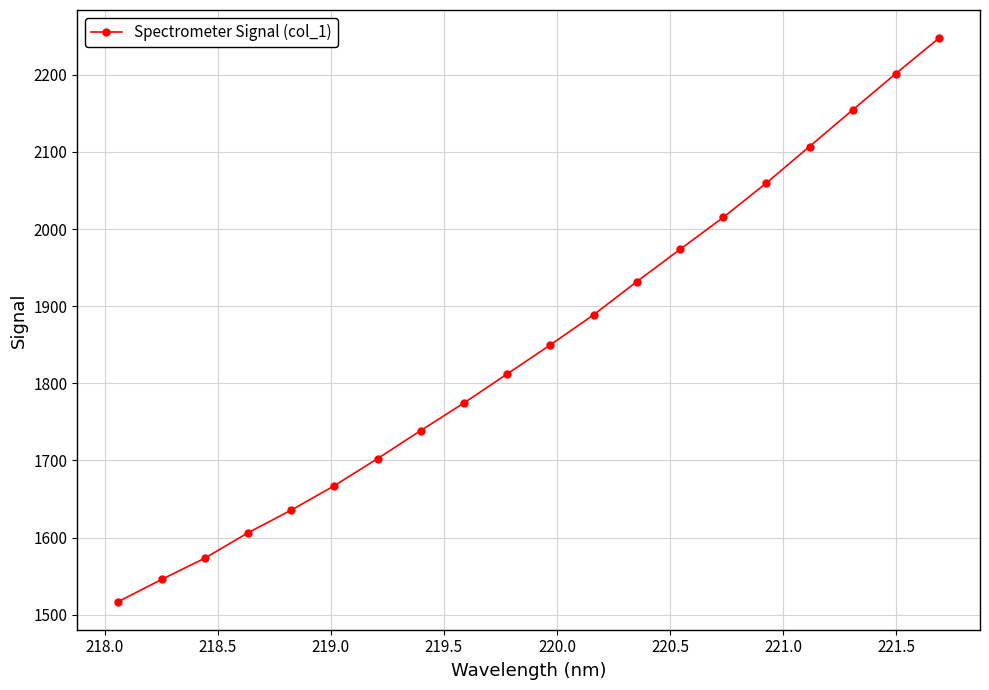

What is the value of the 1st point from the left?

1517.0